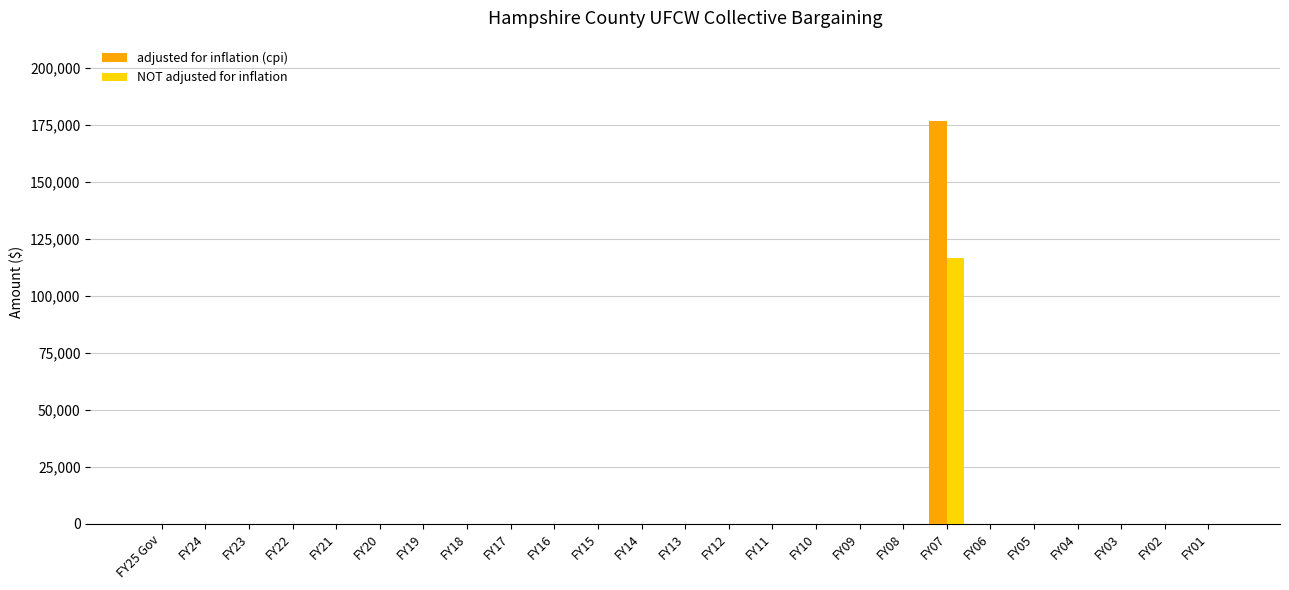

At which category is the sum across all series the highest?

FY07